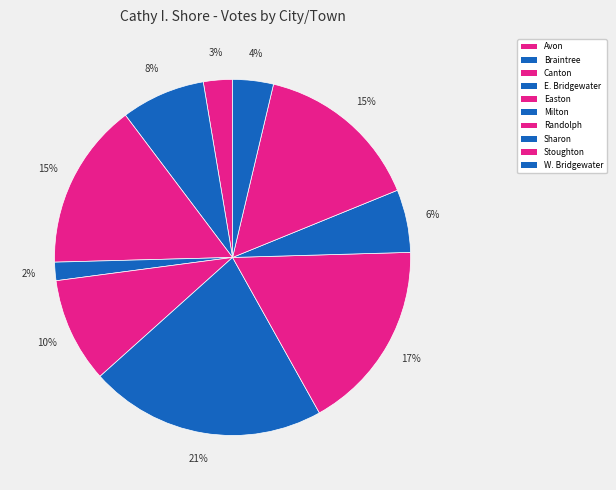

Rank the categories by value from lowest to highest.

E. Bridgewater, Avon, W. Bridgewater, Sharon, Braintree, Easton, Stoughton, Canton, Randolph, Milton